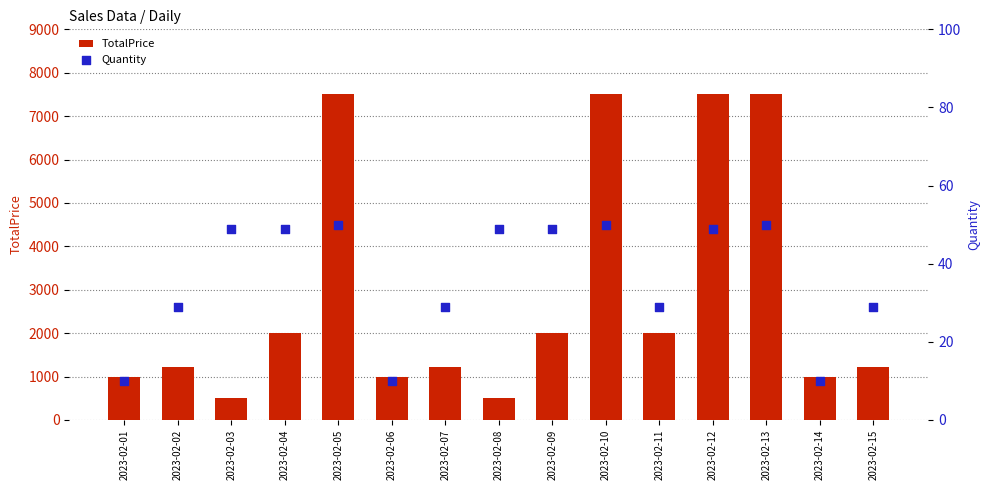

Which series has the largest total across all categories?

TotalPrice